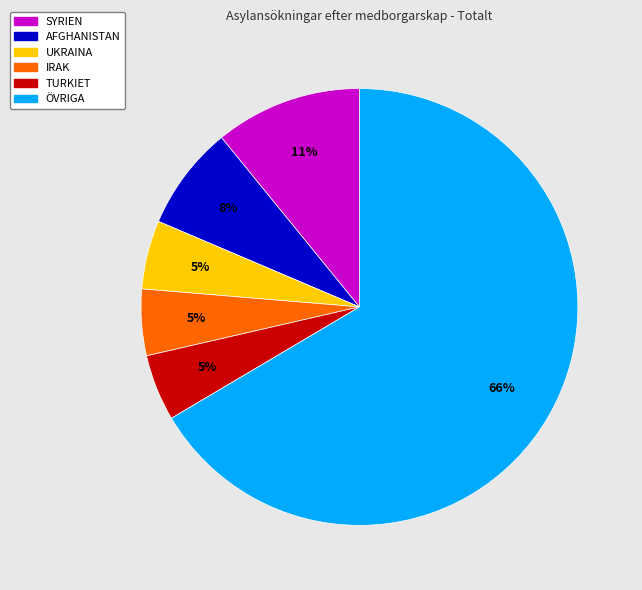

Does any single category account for the majority?

Yes